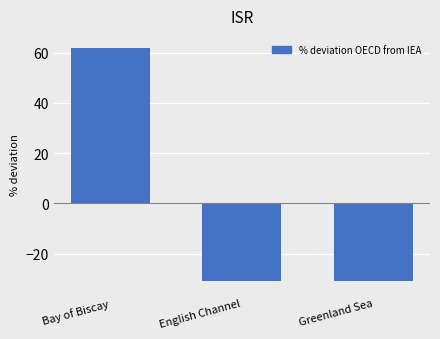

True or false: the data shows 62 at Bay of Biscay.

True